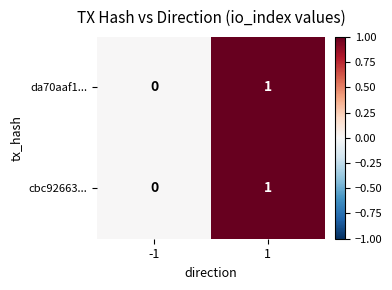

Which label corresponds to the smallest value in the chart?

-1